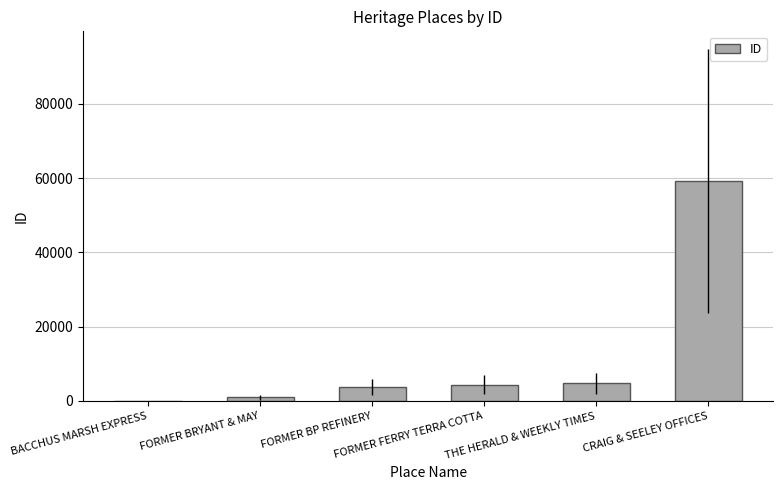

What is the sum of all values?

73122